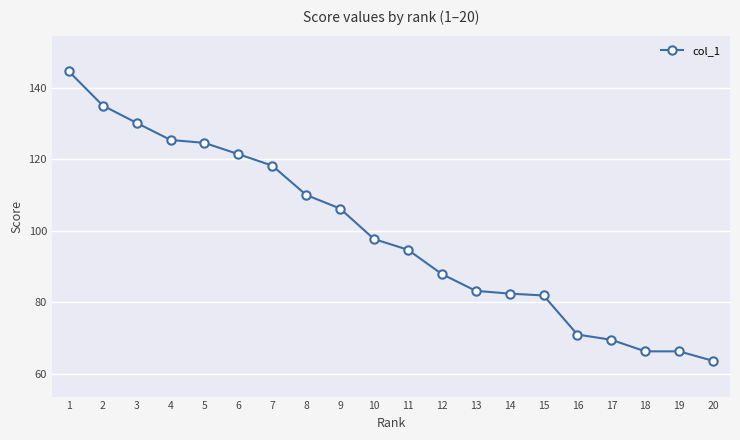

What is the ratio of the value at 4 to the value at 12?

1.4